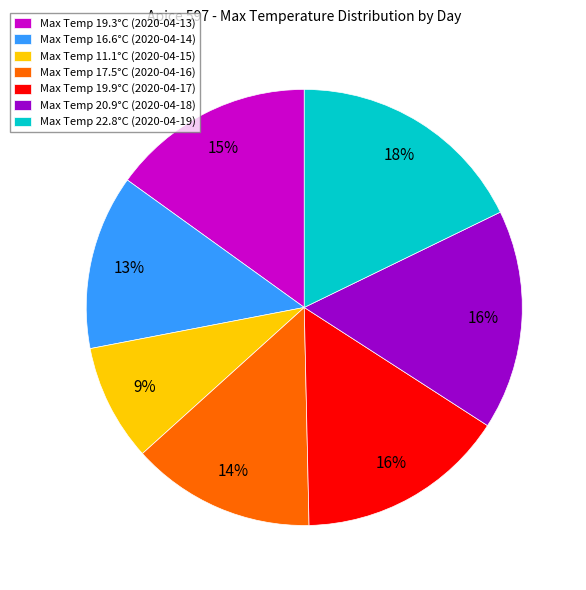

Which category has the biggest portion of the pie?

Max Temp 22.8°C (2020-04-19)